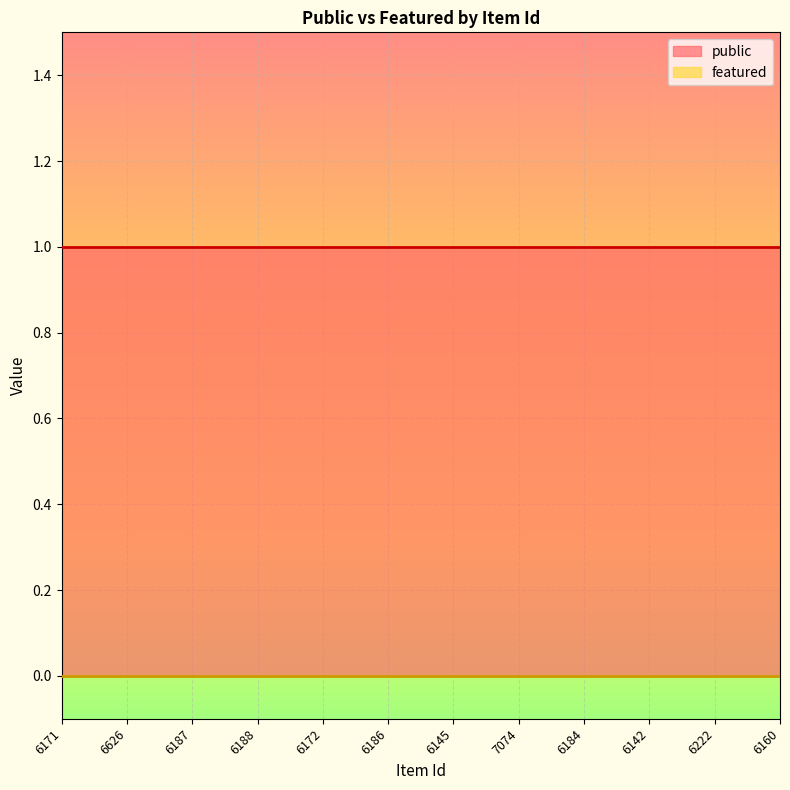

At which label is featured closest to 0?

6171